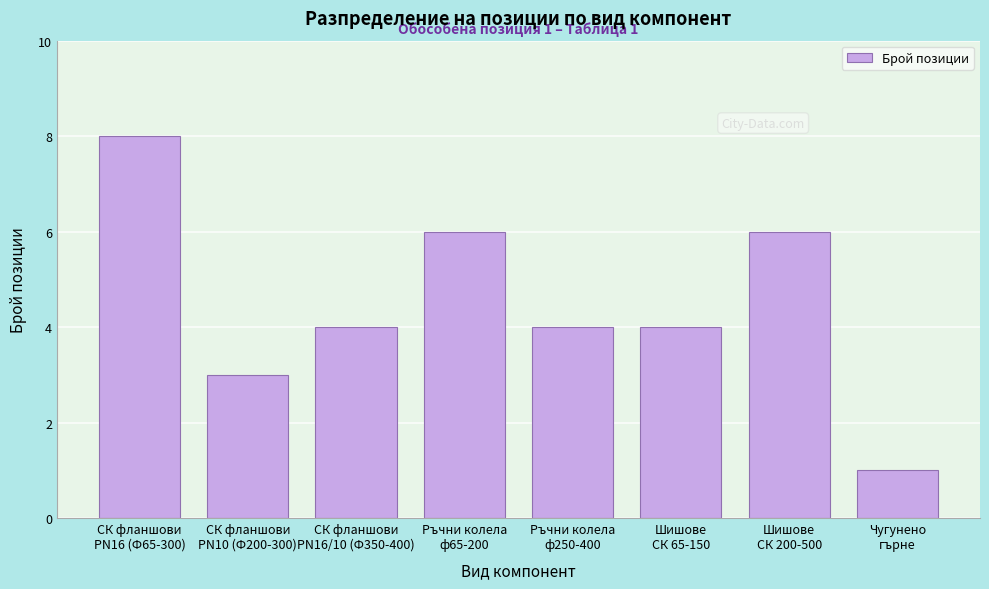

Reading left to right, what are all the values shown in this chart?

8	3	4	6	4	4	6	1